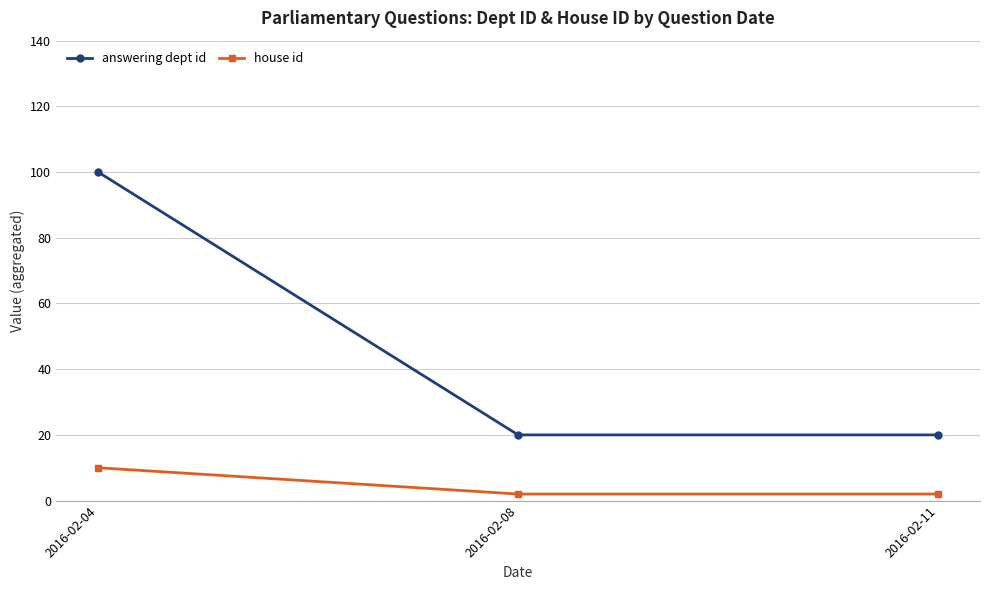

What is the spread (max minus min) of values at 2016-02-11?

18